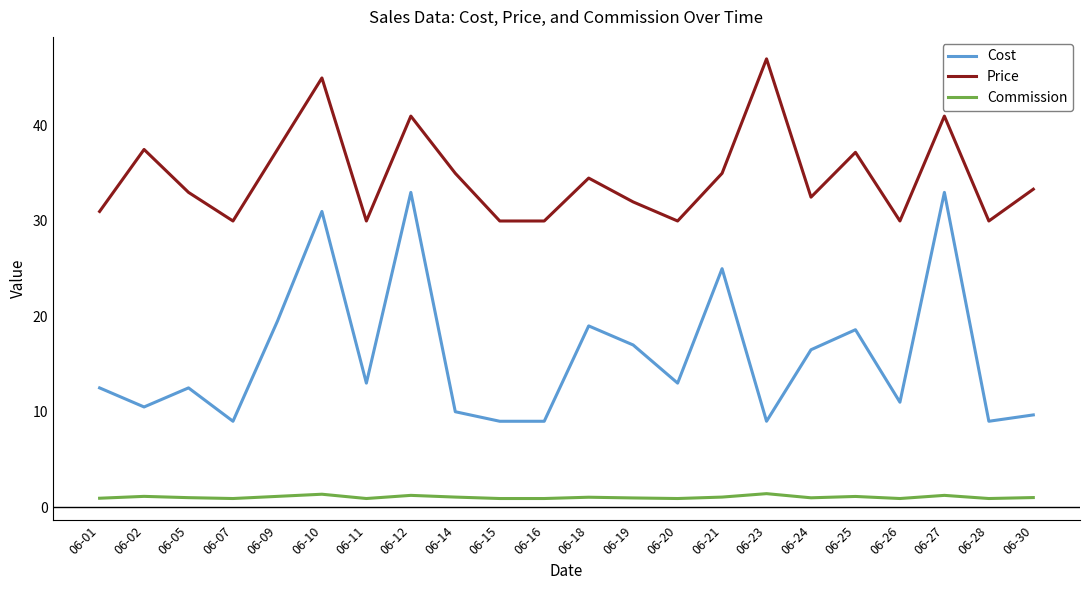

True or false: Cost and Commission intersect in this chart.

False